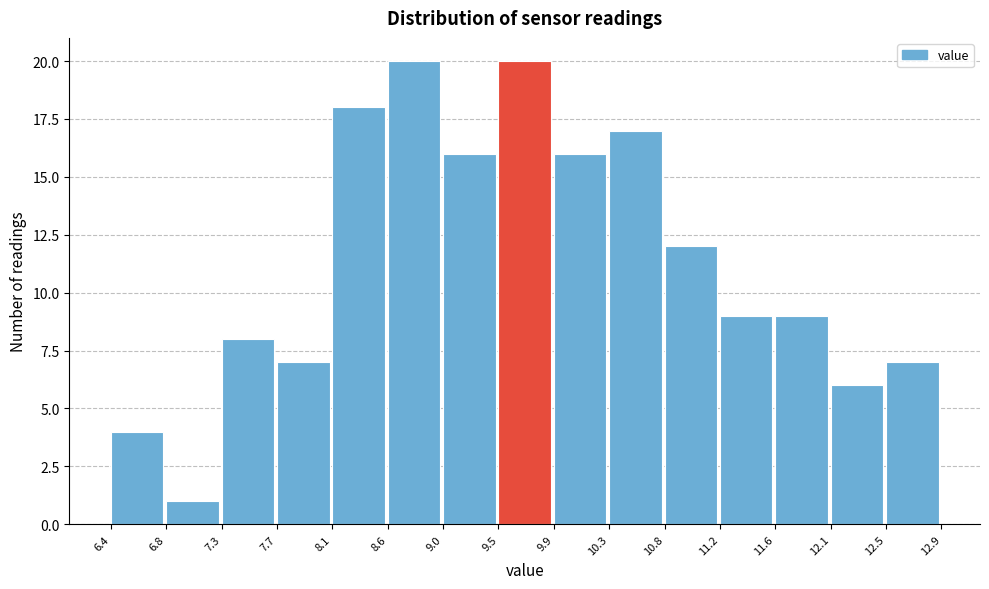

Reading left to right, transcribe this chart: for each bar, give the range it covers on the x-axis and its height. The values are not printed on the chart, so give them approximately, as read against the axis.

6.4 to 6.8: 4
6.8 to 7.3: 1
7.3 to 7.7: 8
7.7 to 8.1: 7
8.1 to 8.6: 18
8.6 to 9.0: 20
9.0 to 9.5: 16
9.5 to 9.9: 20
9.9 to 10.3: 16
10.3 to 10.8: 17
10.8 to 11.2: 12
11.2 to 11.6: 9
11.6 to 12.1: 9
12.1 to 12.5: 6
12.5 to 12.9: 7